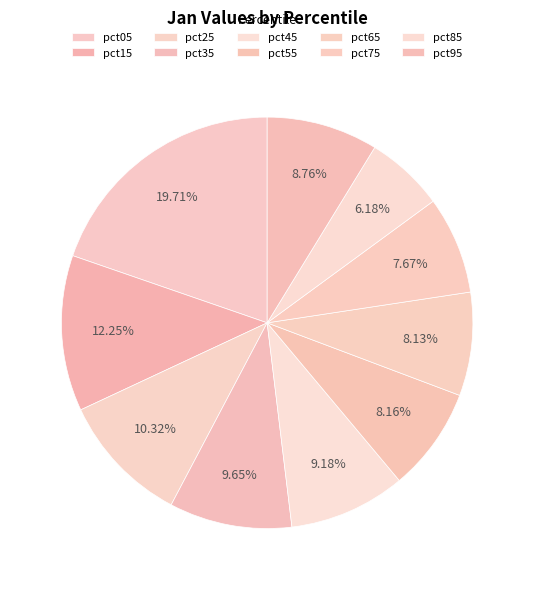

Is there a majority slice in this chart?

No